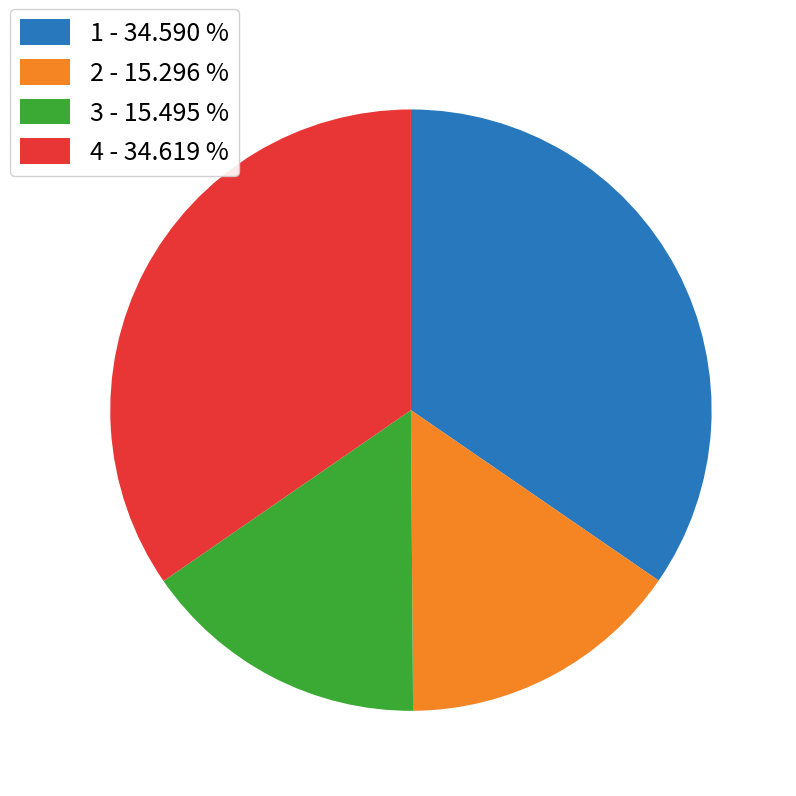

Is there any slice that represents more than half of the pie?

No